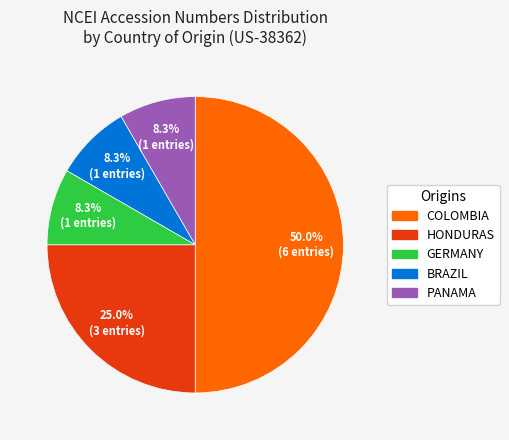

Which category accounts for the majority?

COLOMBIA